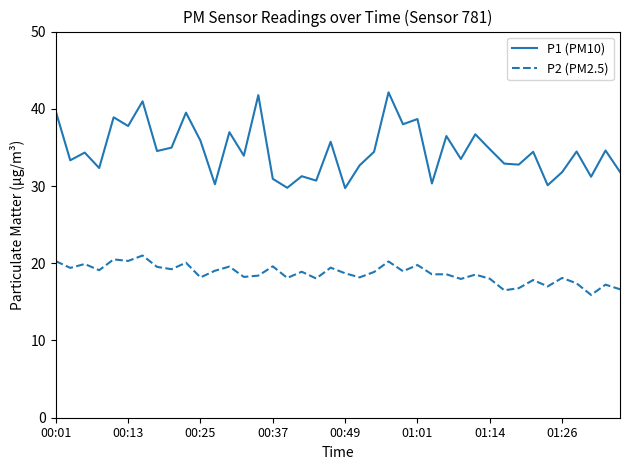

True or false: P2 (PM2.5) and P1 (PM10) cross at least once.

False